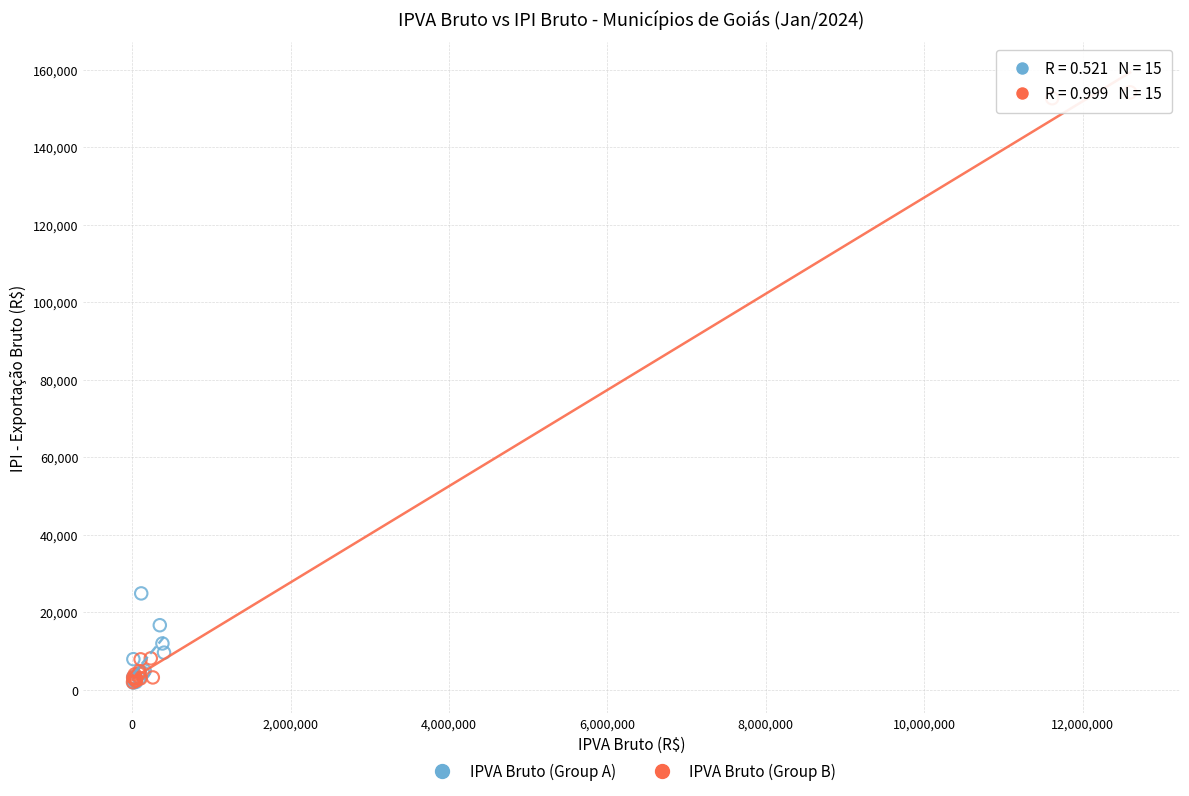

Which series has the widest spread of Y values?

IPVA Bruto (Group B)